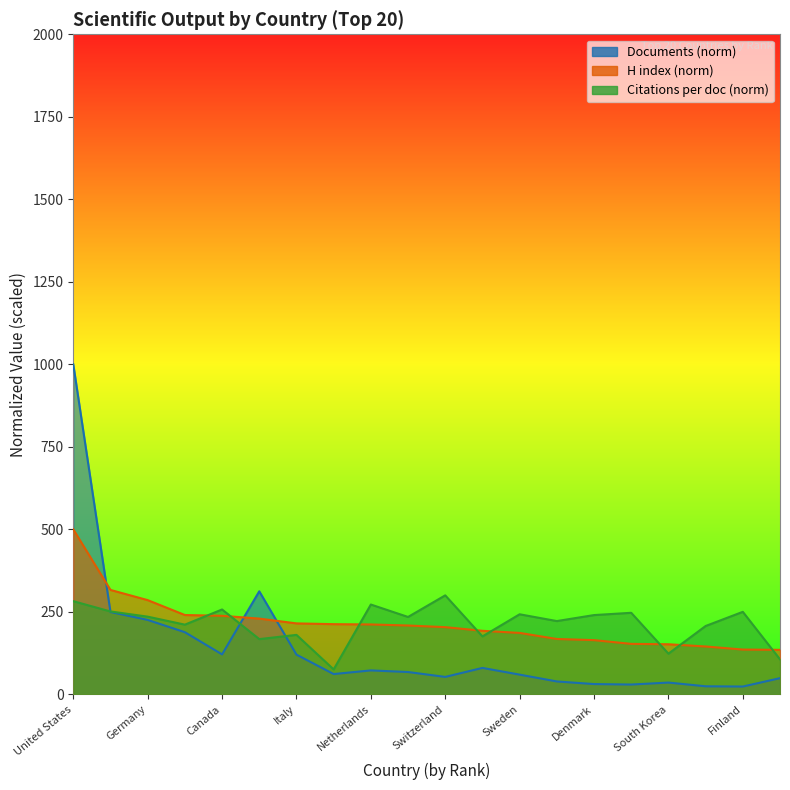

What is the label of the 19th point from the right?

United Kingdom